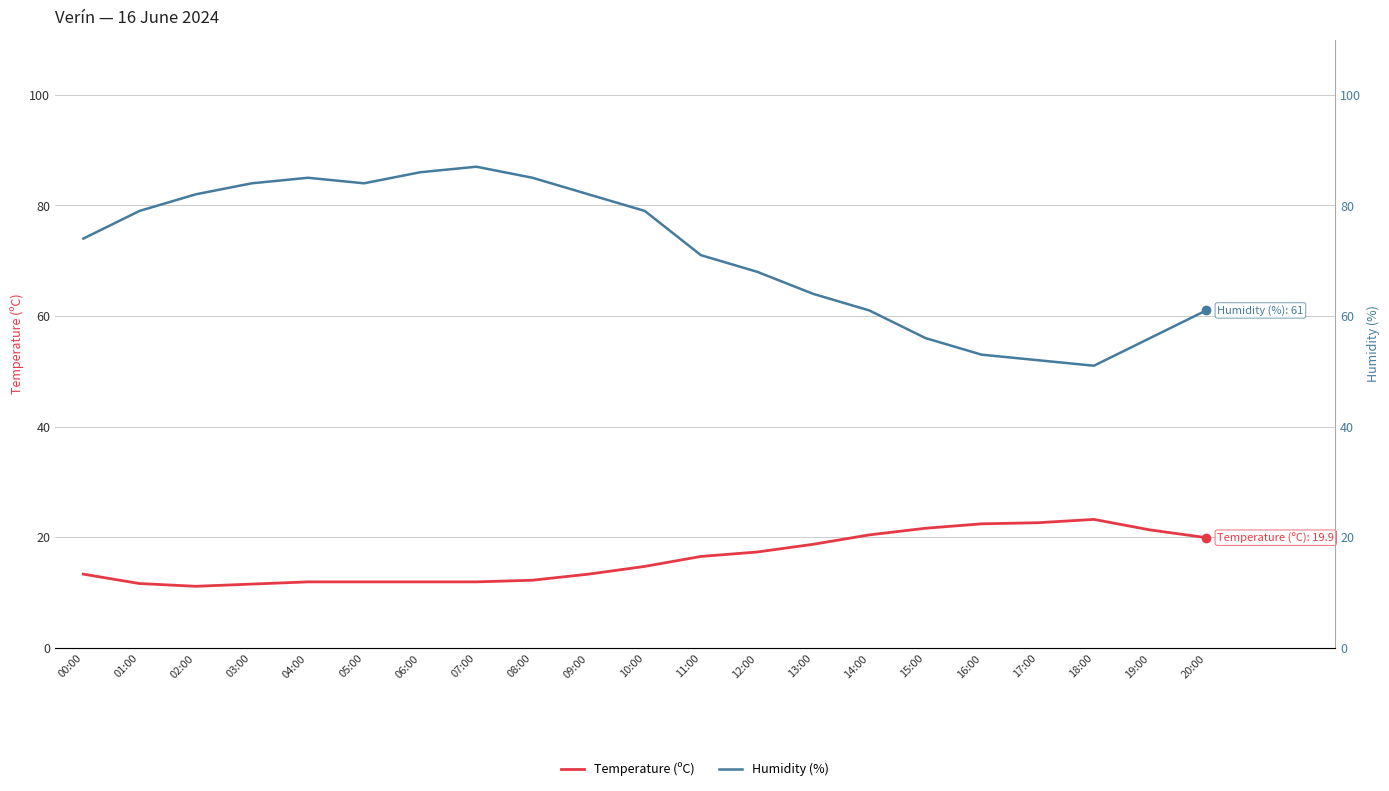

What is the lowest value of the Humidity (%) series?

51.0